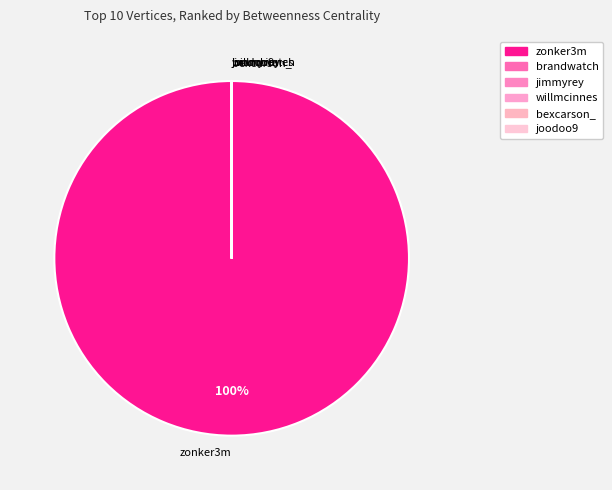

To the nearest percent, what is the average slice percentage?

17%